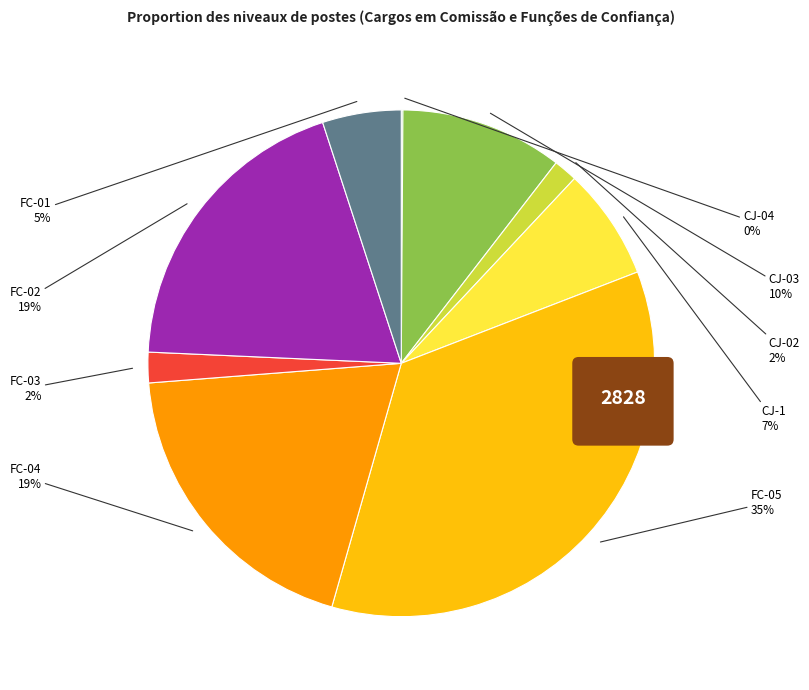

Which slice is the largest?

FC-05